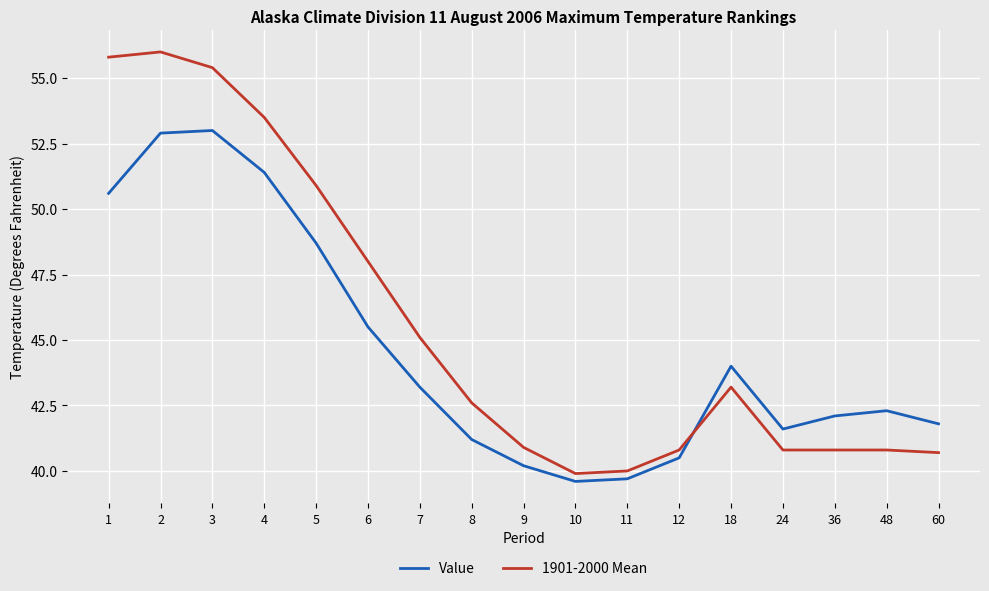

Rank the series at 5 from highest to lowest value.

1901-2000 Mean, Value